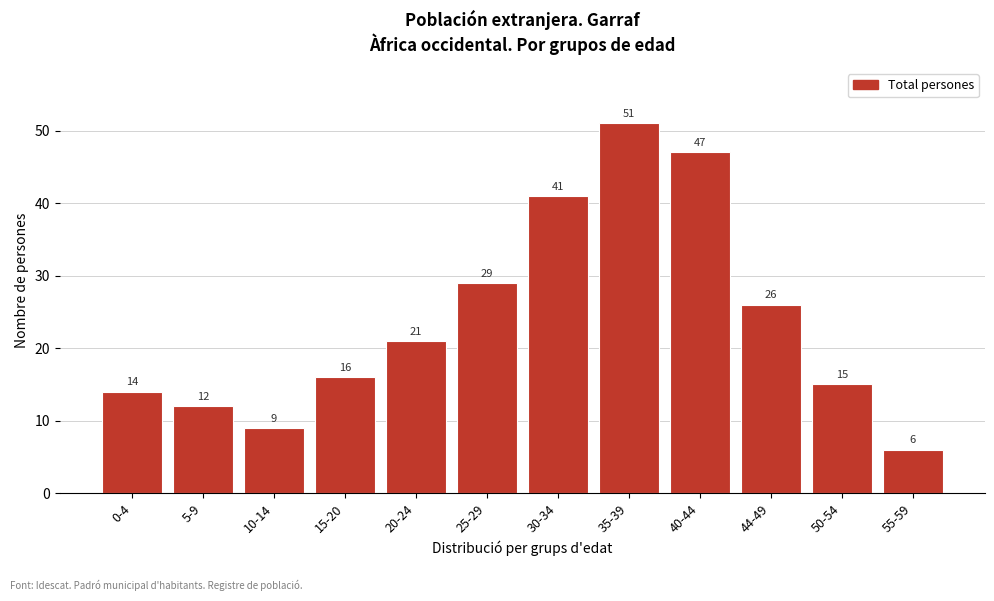

Reading right to left, list all the values displayed in this chart.

6	15	26	47	51	41	29	21	16	9	12	14